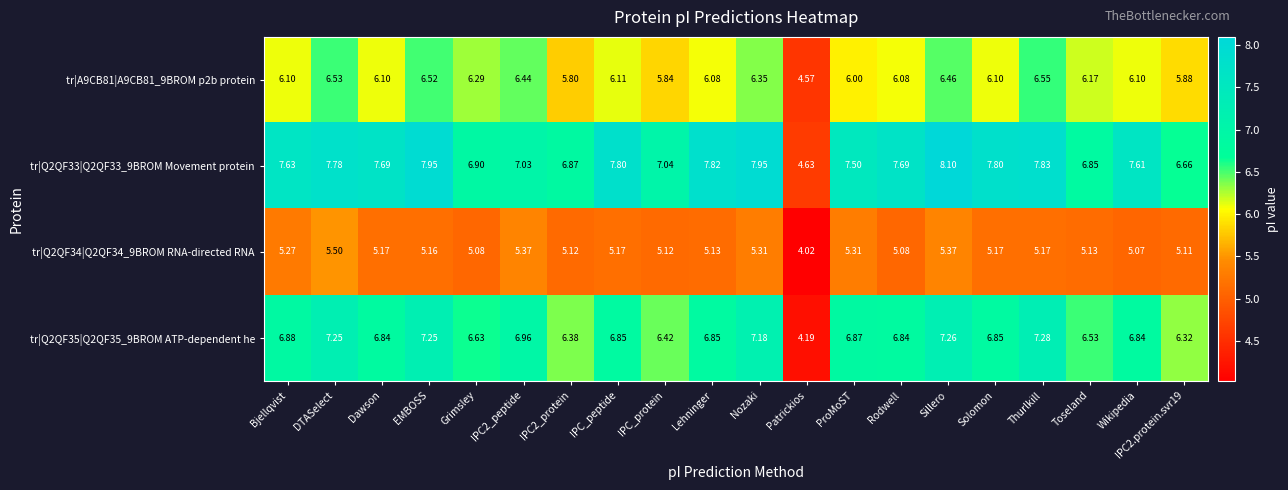

At which label does tr|Q2QF33|Q2QF33_9BROM Movement protein first exceed 7?

Bjellqvist